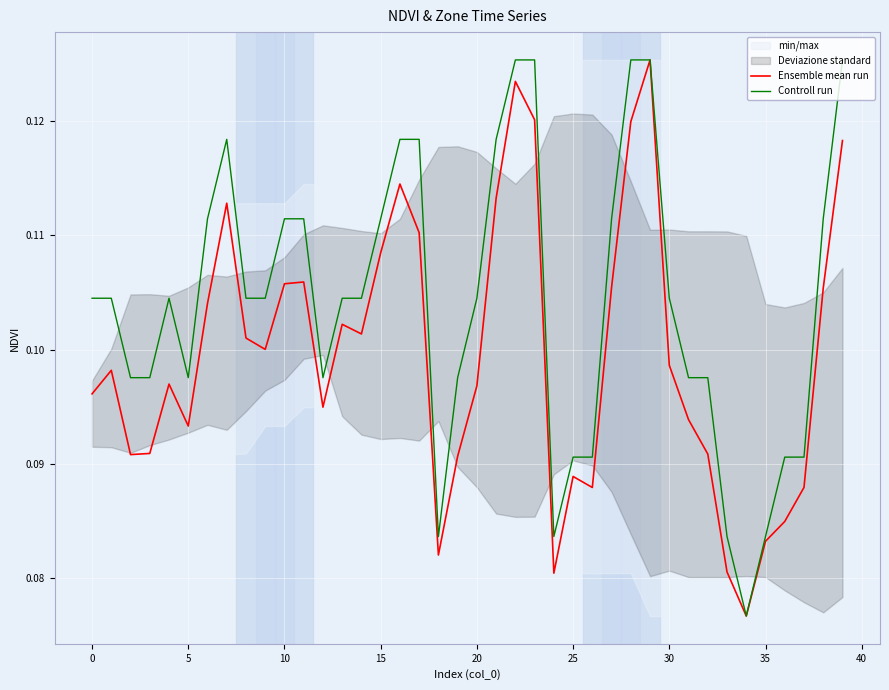

Read the Ensemble mean run value at 30.

0.1